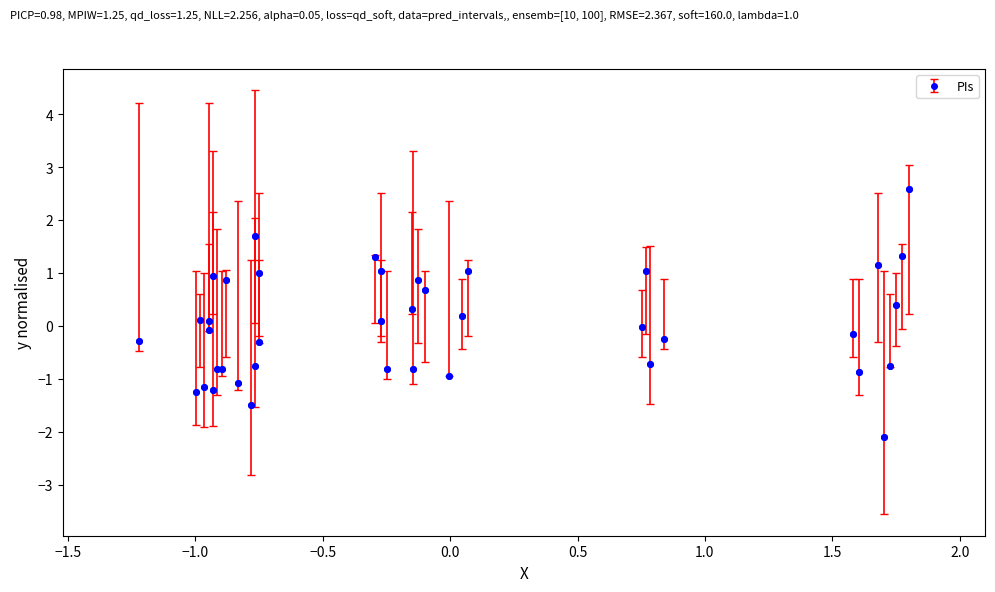

What is the difference between the maximum and minimum values?

4.7